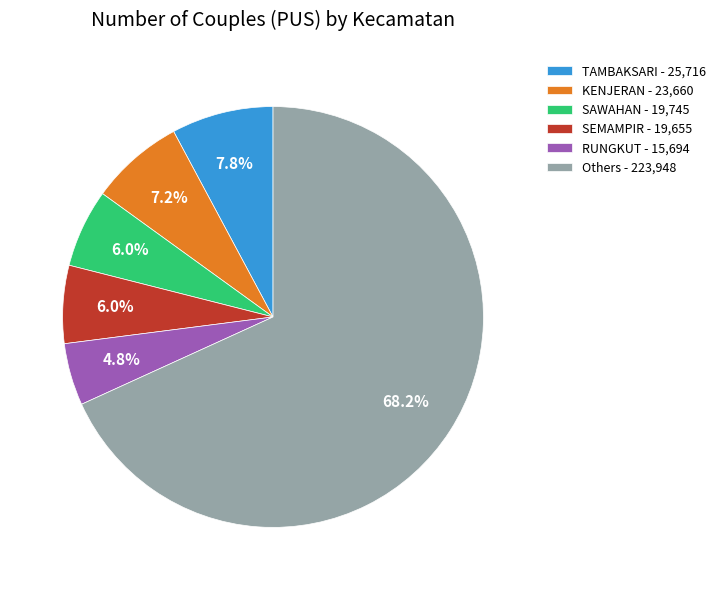

To the nearest percent, what is the difference between the largest and smallest slice percentages?

63%